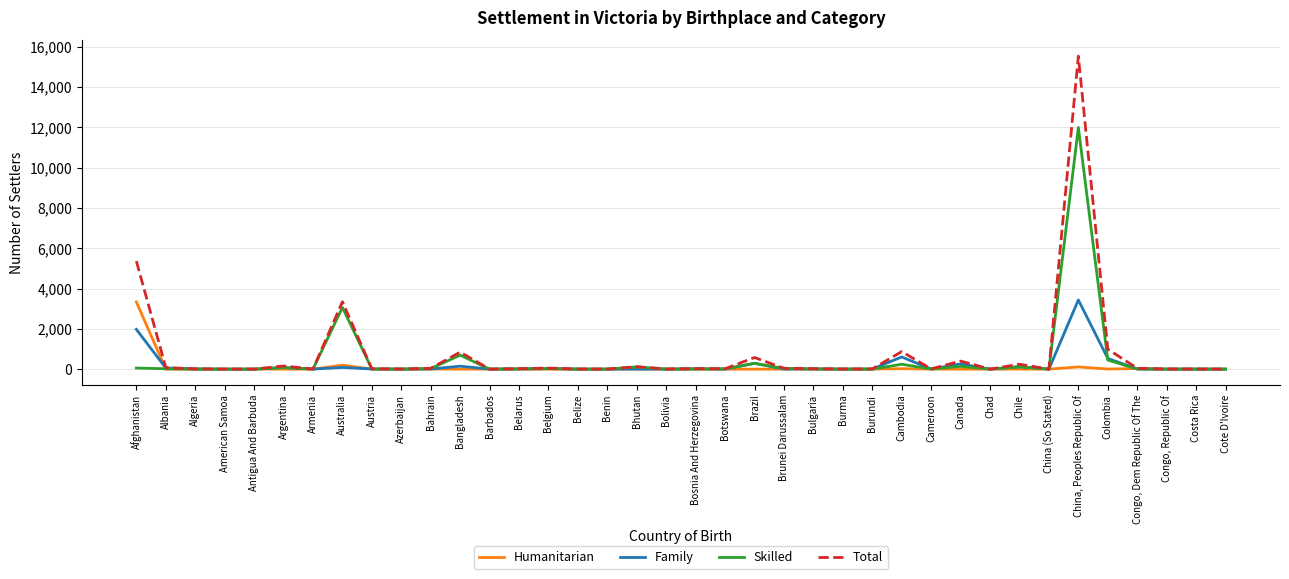

The Skilled series shows 139 at Canada. True or false?

True